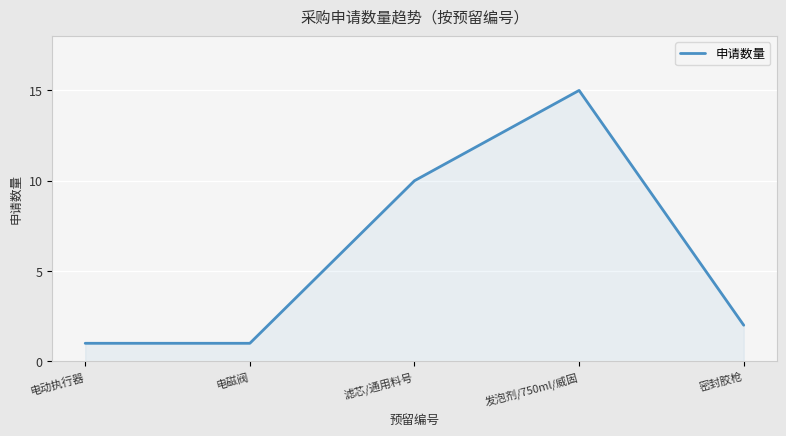

At which category does the data reach its first local peak?

发泡剂/750ml/威固